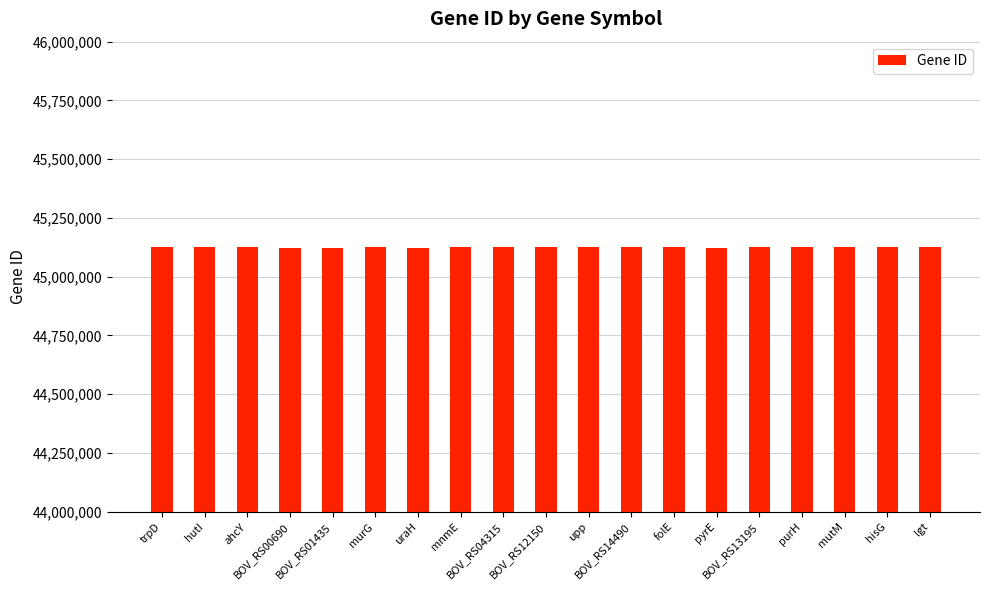

What is the smallest value displayed?

45123634